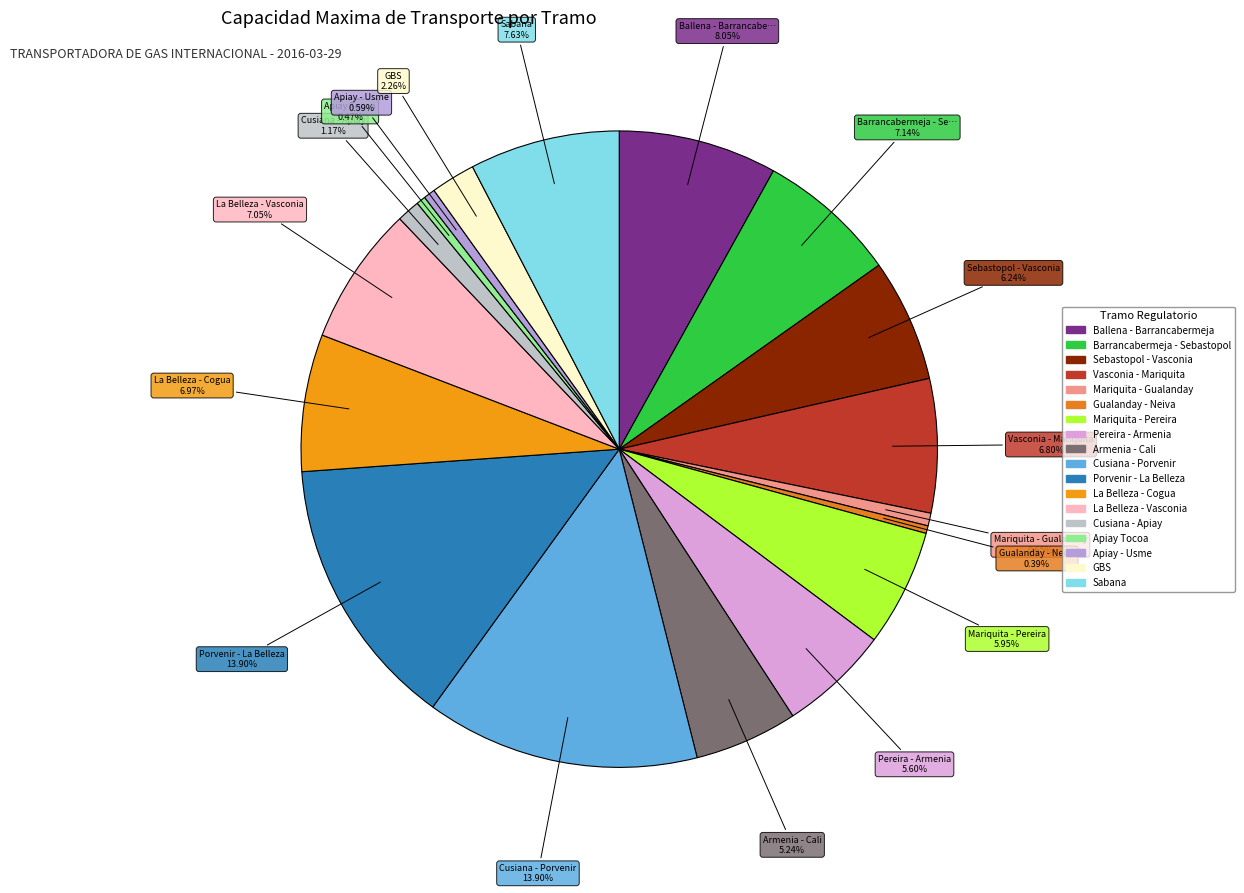

How many segments does this pie chart have?

18